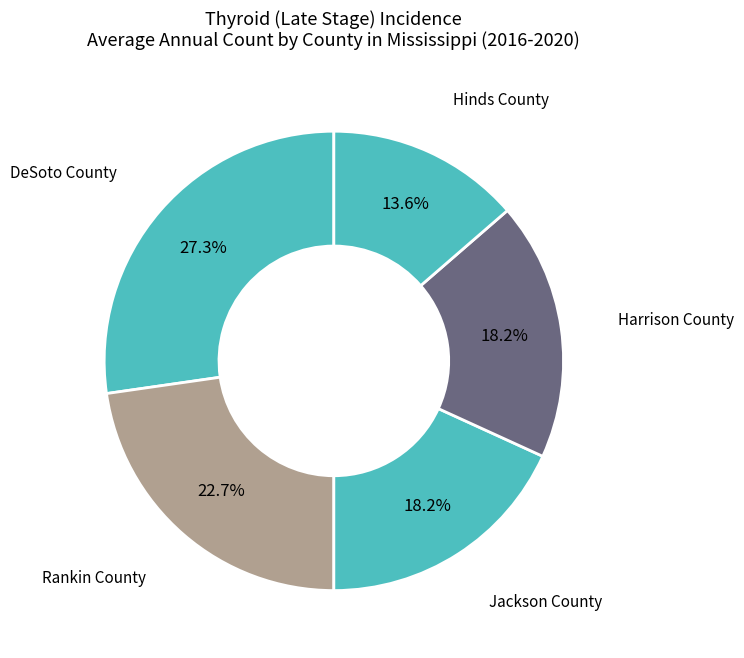

How many segments does this pie chart have?

5